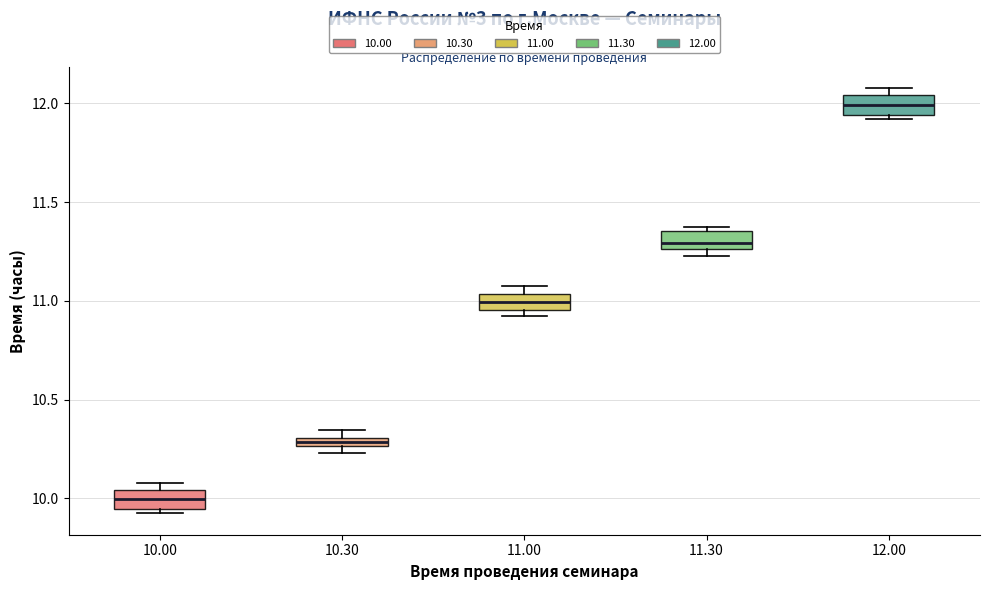

Where is the upper edge of the box at x = 10.30 on the y-axis? The values are not printed on the chart, so give them approximately, as read against the axis.

10.30